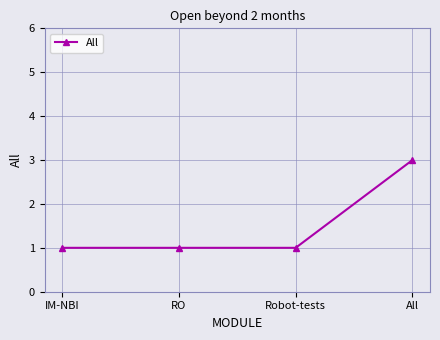

What is the ratio of the value at IM-NBI to the value at All?

0.3